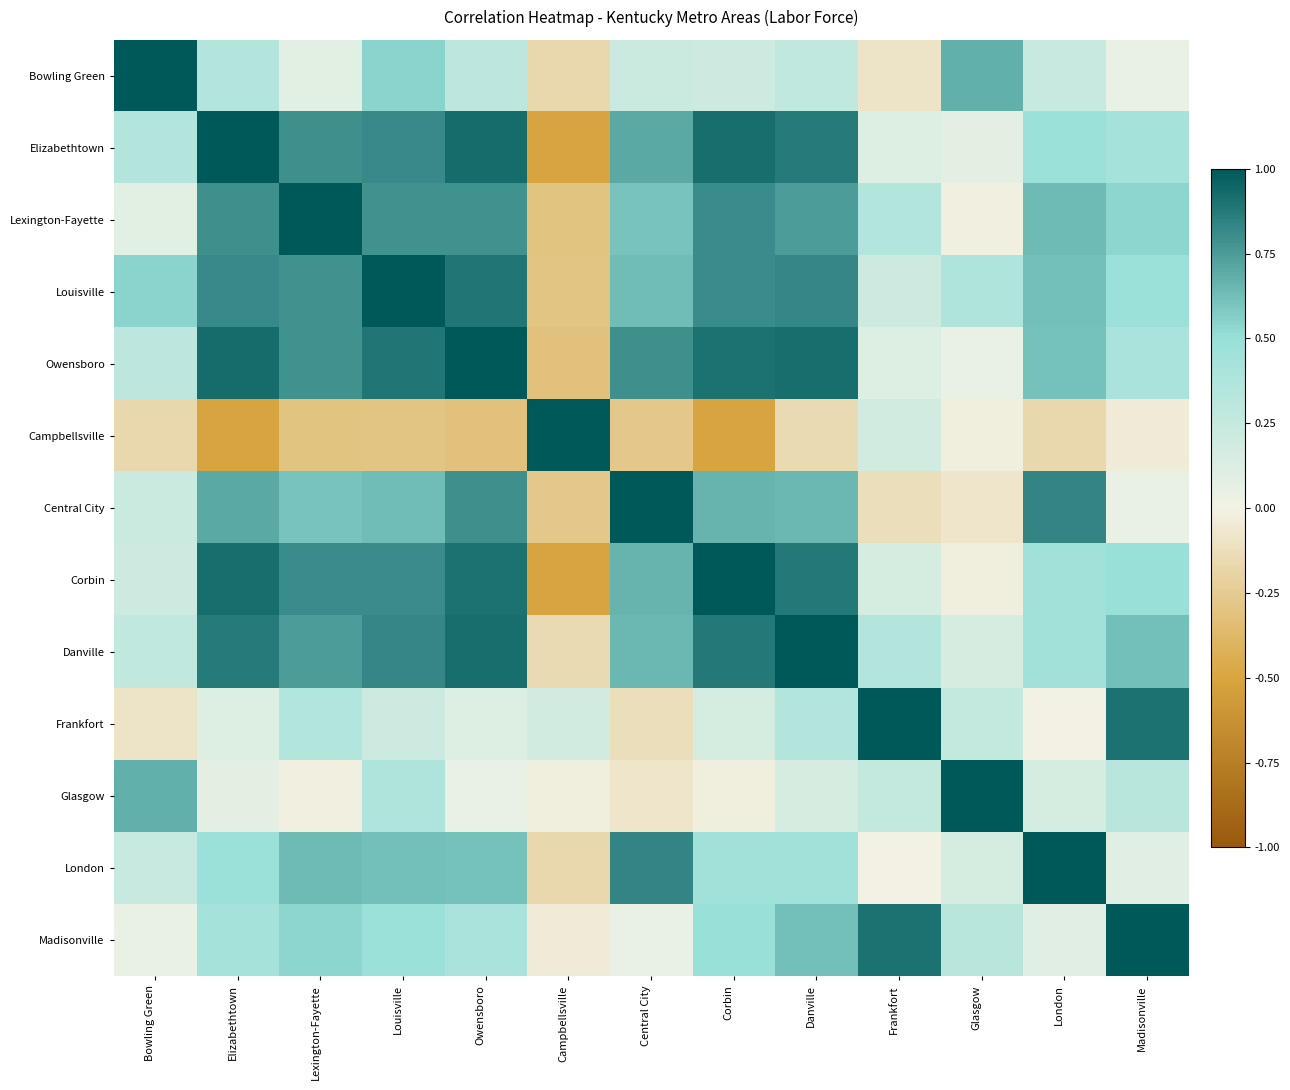

At how many categories does at least one series exceed 0?

13